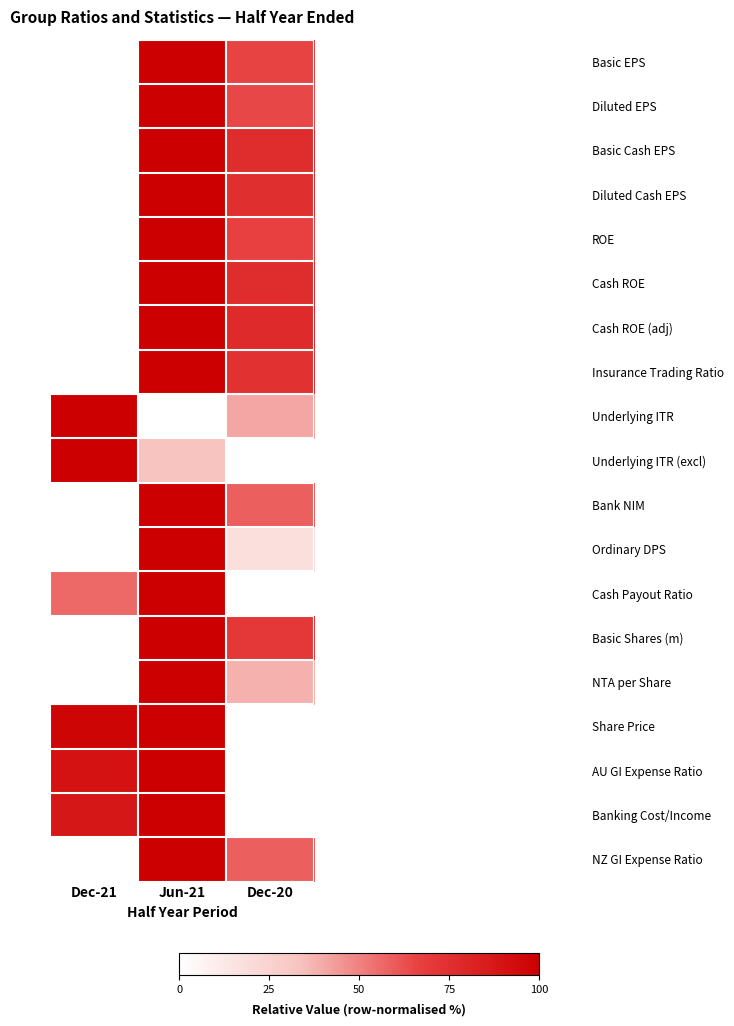

Rank the series by their maximum value, from highest to lowest.

Basic EPS, Diluted EPS, Basic Cash EPS, Diluted Cash EPS, ROE, Cash ROE, Cash ROE (adj), Insurance Trading Ratio, Underlying ITR, Underlying ITR (excl), Bank NIM, Ordinary DPS, Cash Payout Ratio, Basic Shares (m), NTA per Share, Share Price, AU GI Expense Ratio, Banking Cost/Income, NZ GI Expense Ratio